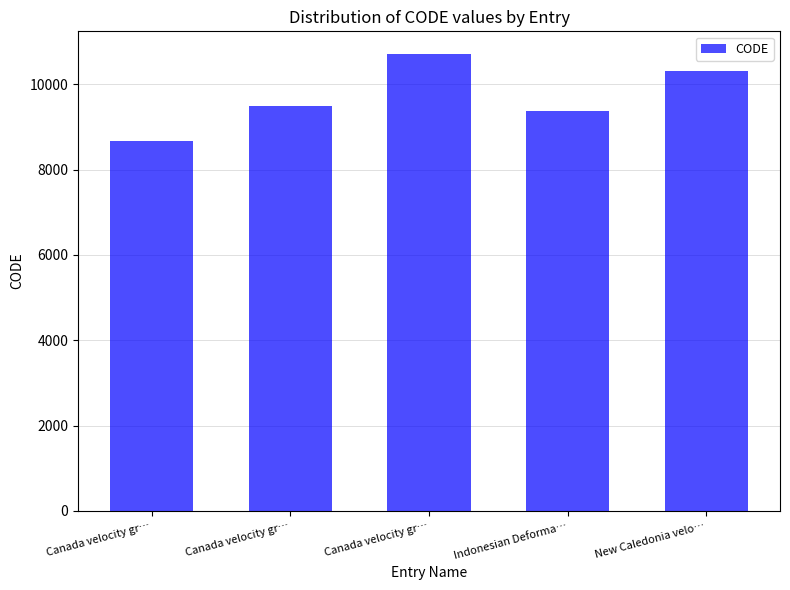

How many data points does each series have?

5